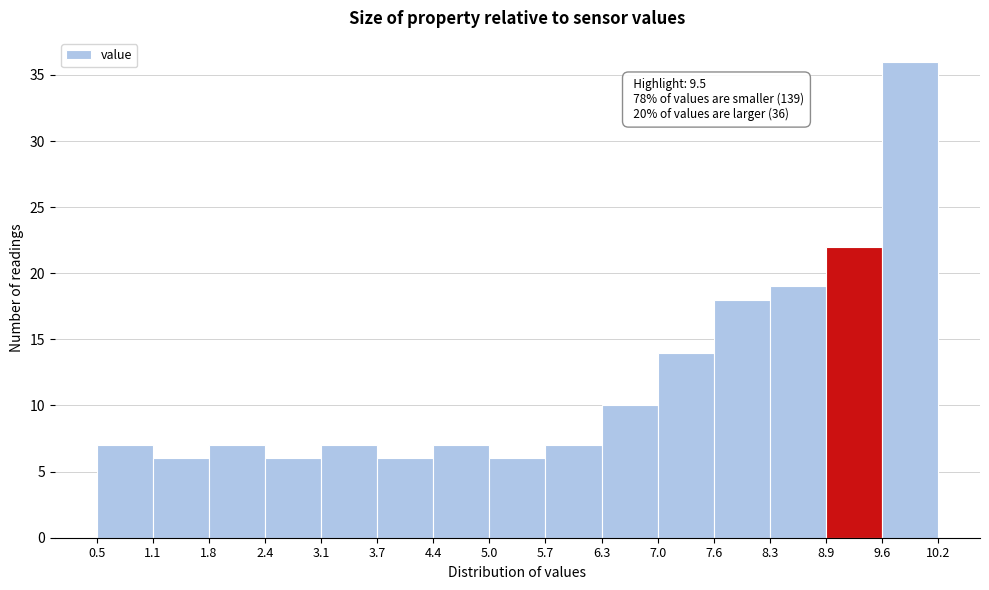

Over which range of the x-axis is the bar tallest?

9.6 to 10.2